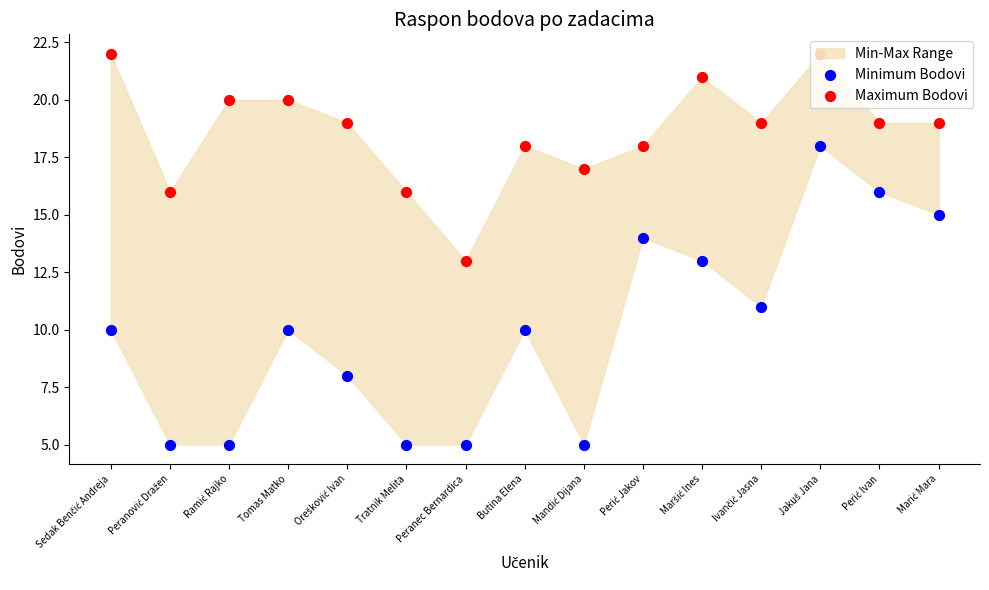

At which category is the sum across all series the highest?

Jakuš Jana